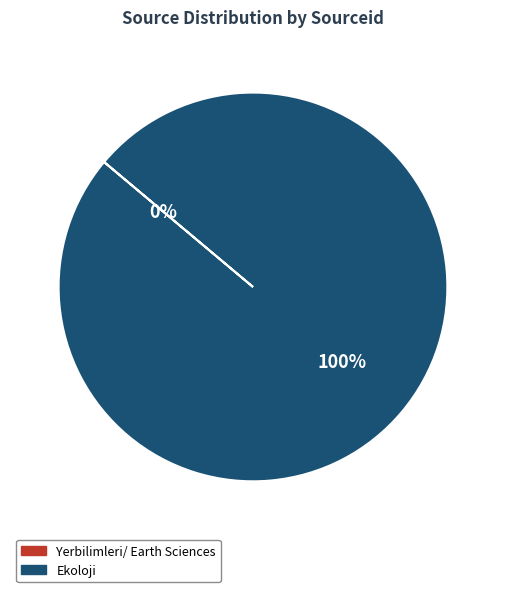

Which category has the biggest portion of the pie?

Ekoloji